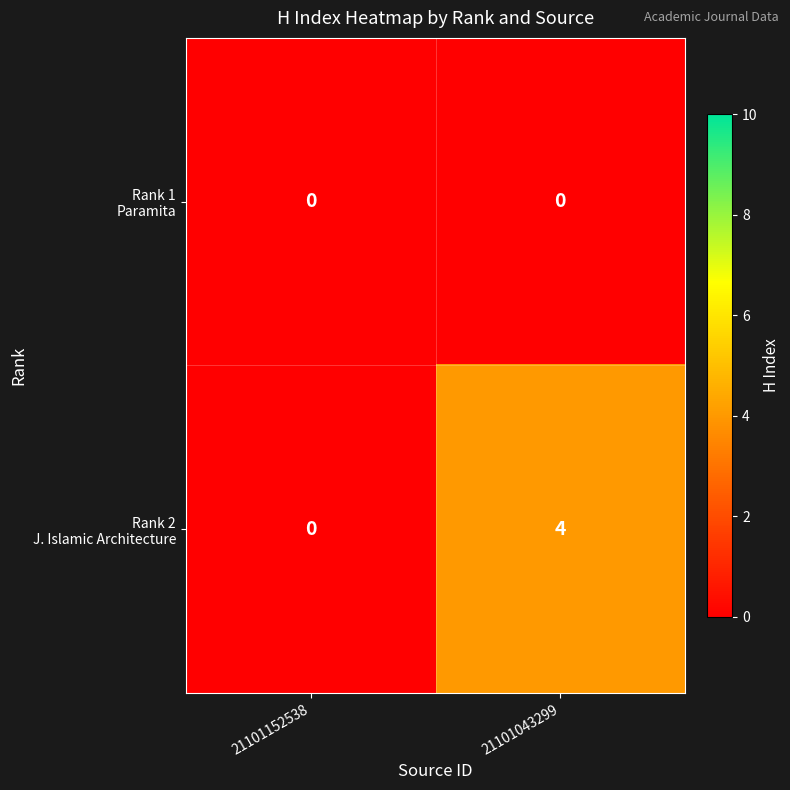

At which category is the sum across all series the highest?

21101043299